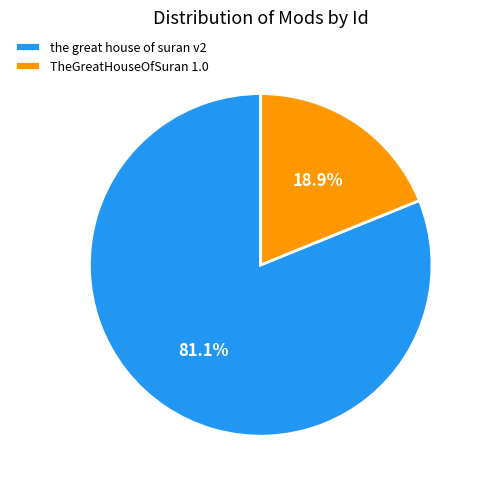

To the nearest percent, what percentage of the pie is the great house of suran v2?

81%